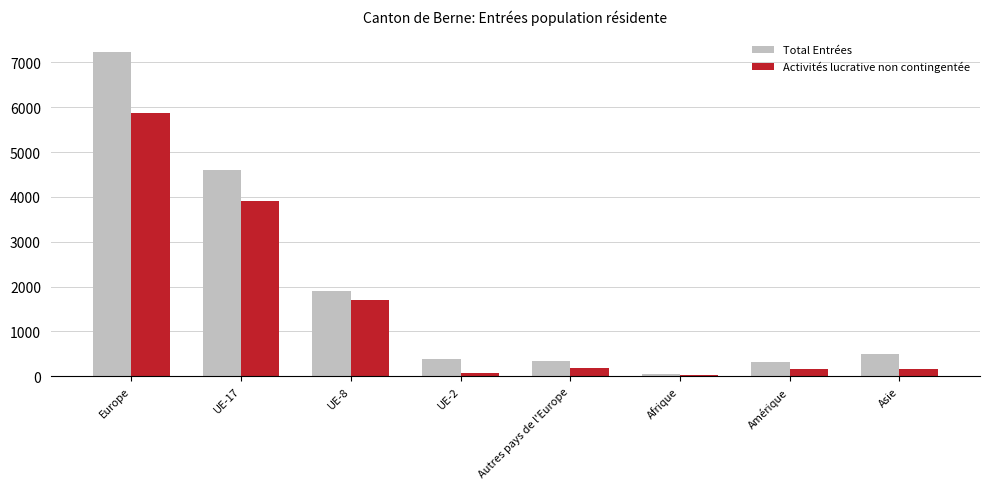

What is the average value of the Activités lucrative non contingentée series?

1504